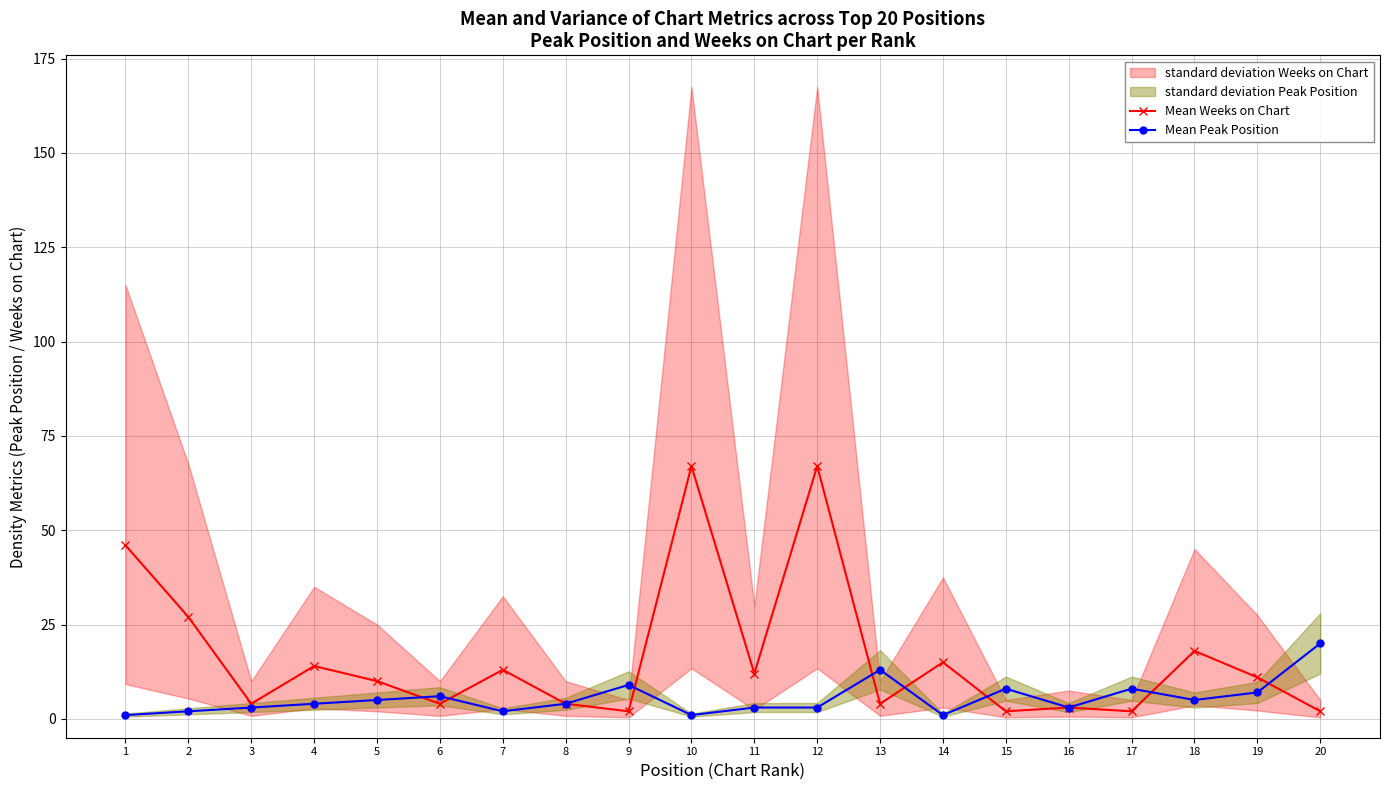

The value of Mean Peak Position at 18 is 5. True or false?

True